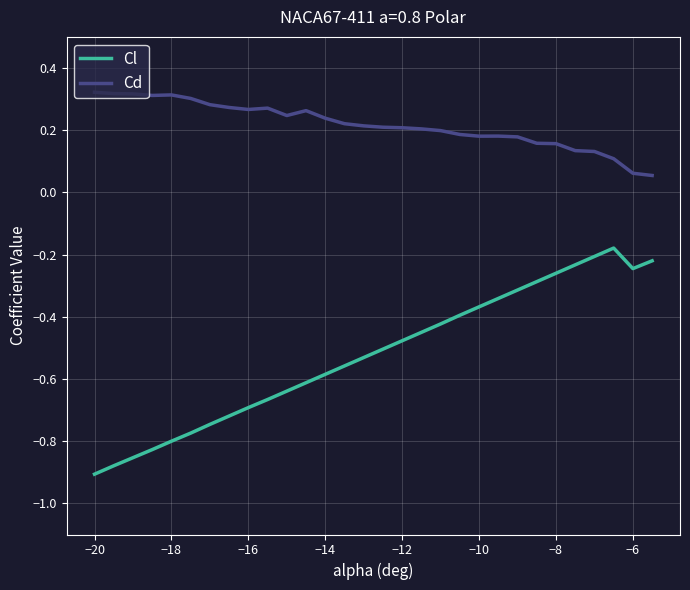

How many lines are shown in the chart?

2